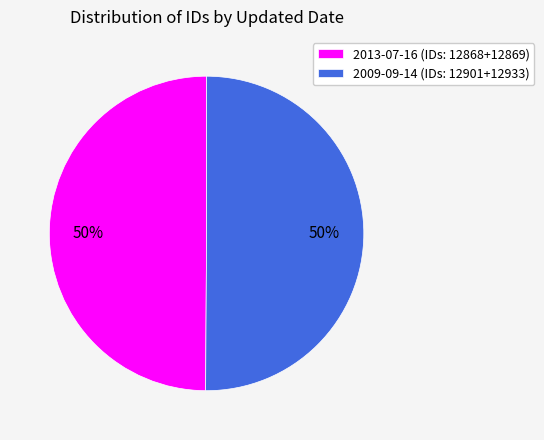

Approximately how many times larger is the value at 2009-09-14 (IDs: 12901+12933) compared to 2013-07-16 (IDs: 12868+12869)?

1.0